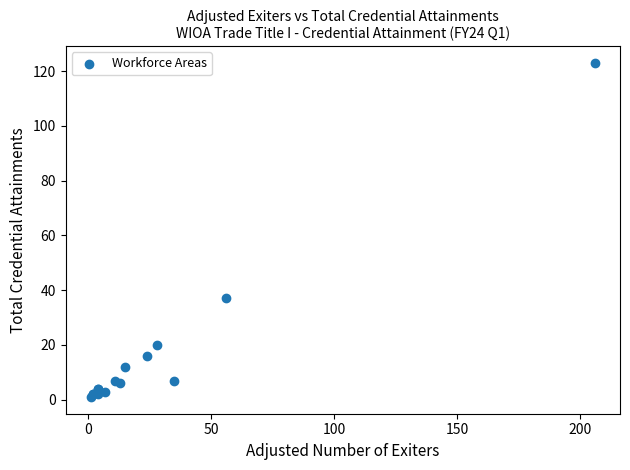

What Y value in the scatter plot is closest to 62?

37